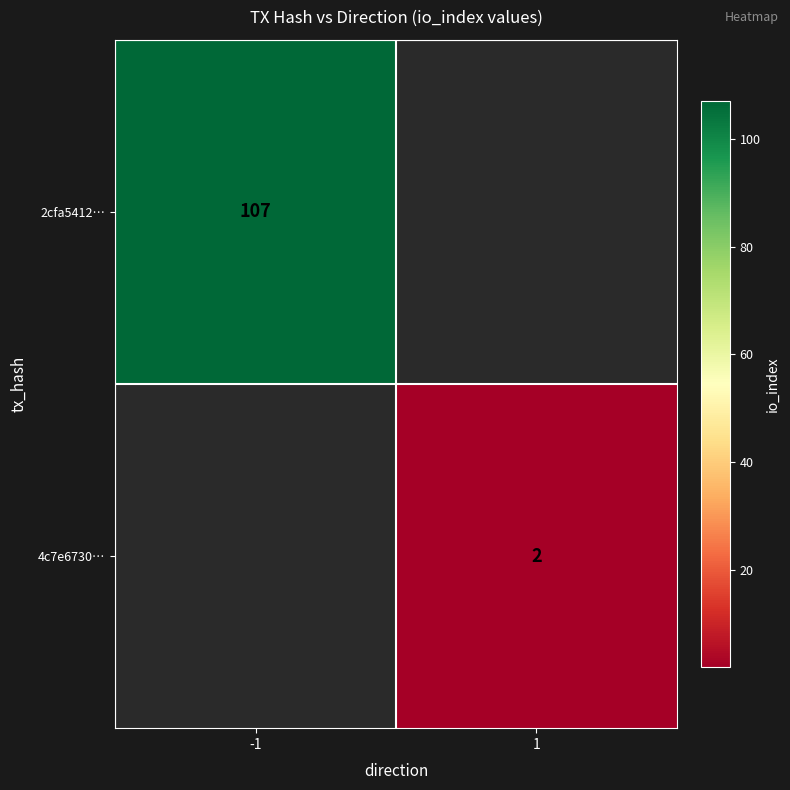

The 4c7e6730… series shows 1 at 1. True or false?

False